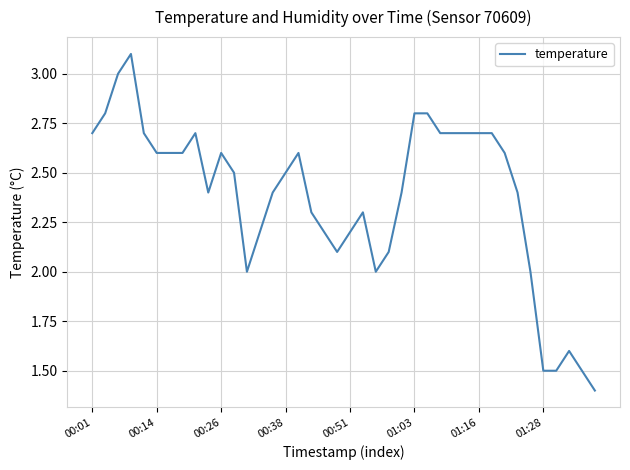

What is the difference between the maximum and minimum values?

1.7